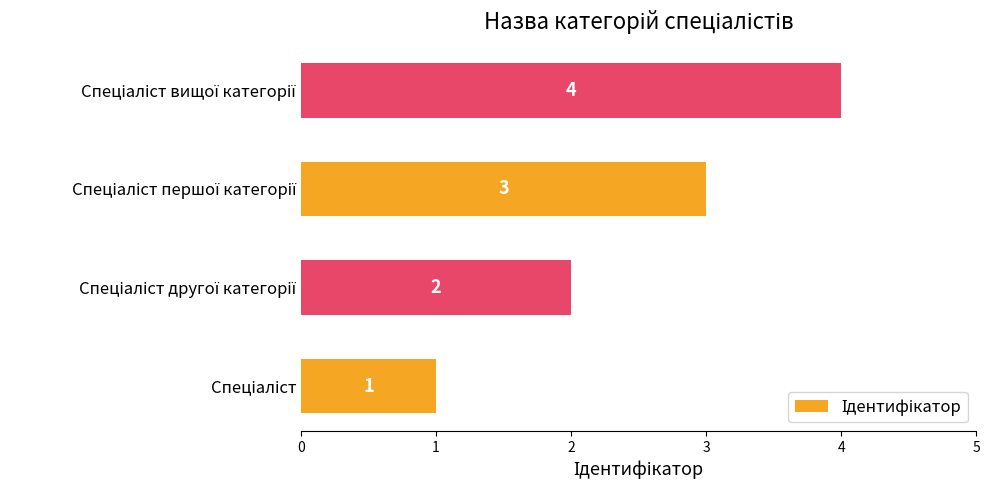

What is the maximum value shown in the chart?

4